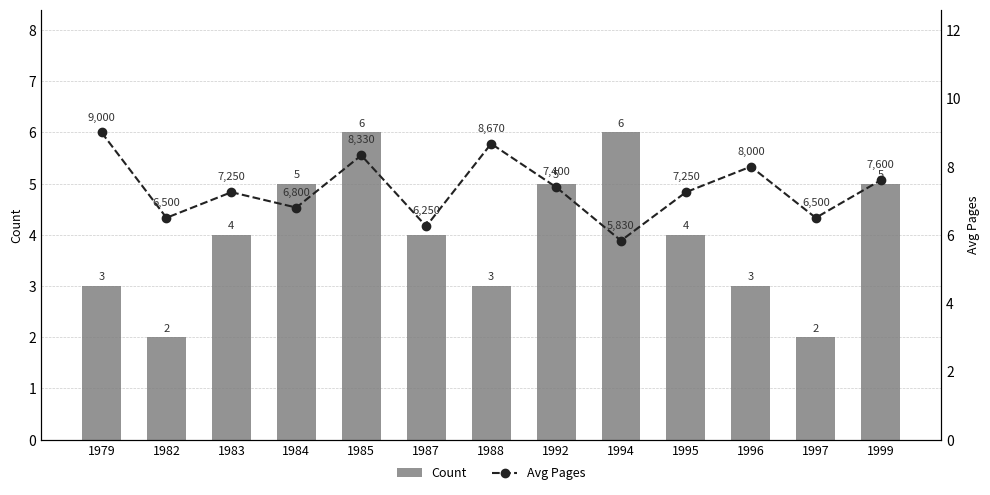

What is the smallest value displayed?

2.0